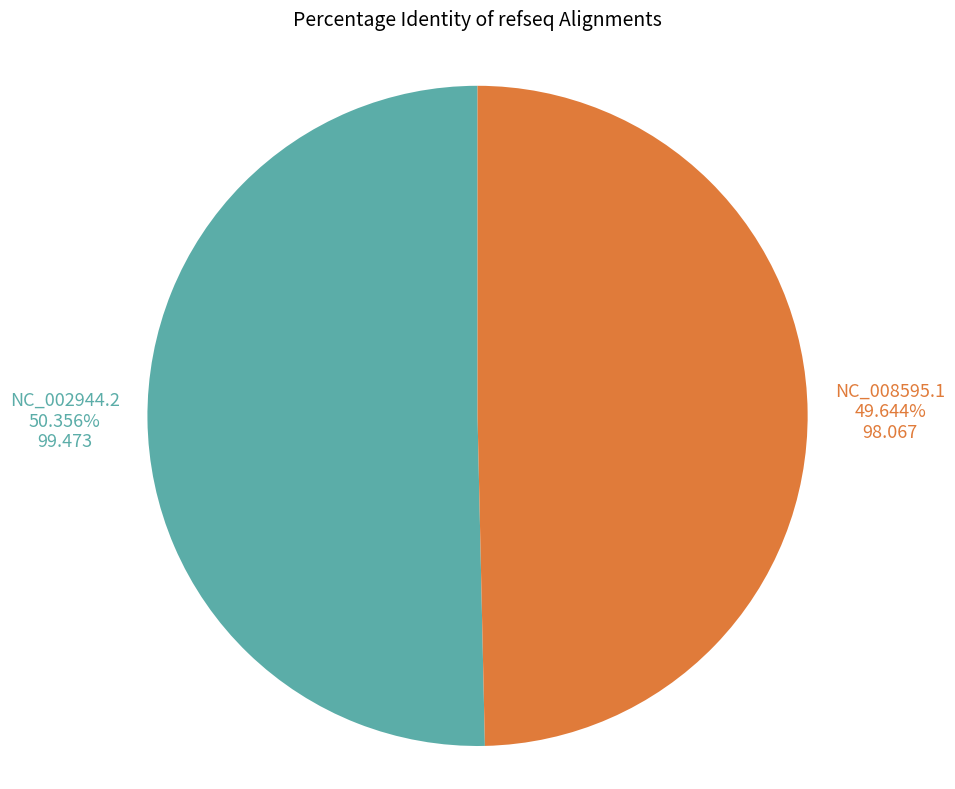

Count the number of slices in the pie.

2